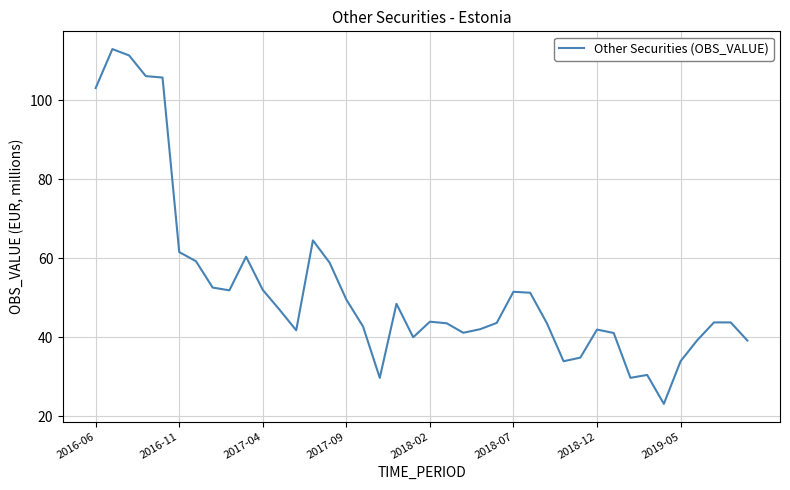

What is the greatest value displayed?

112.9